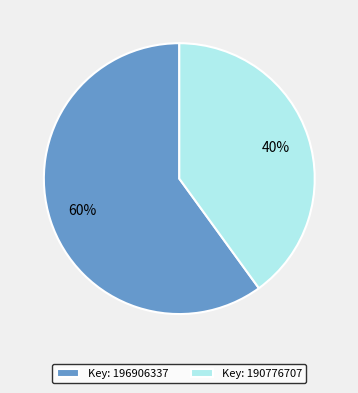

Which has a higher value, Key: 196906337 or Key: 190776707?

Key: 196906337